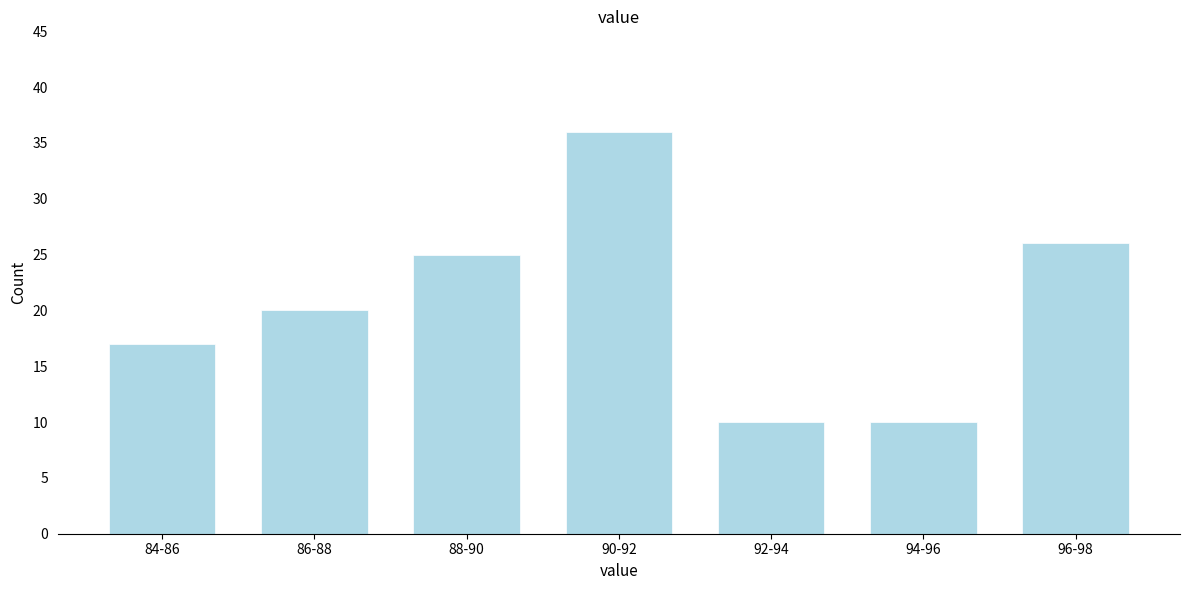

Reading left to right, transcribe all the data shown in this chart.

84-86=17	86-88=20	88-90=25	90-92=36	92-94=10	94-96=10	96-98=26